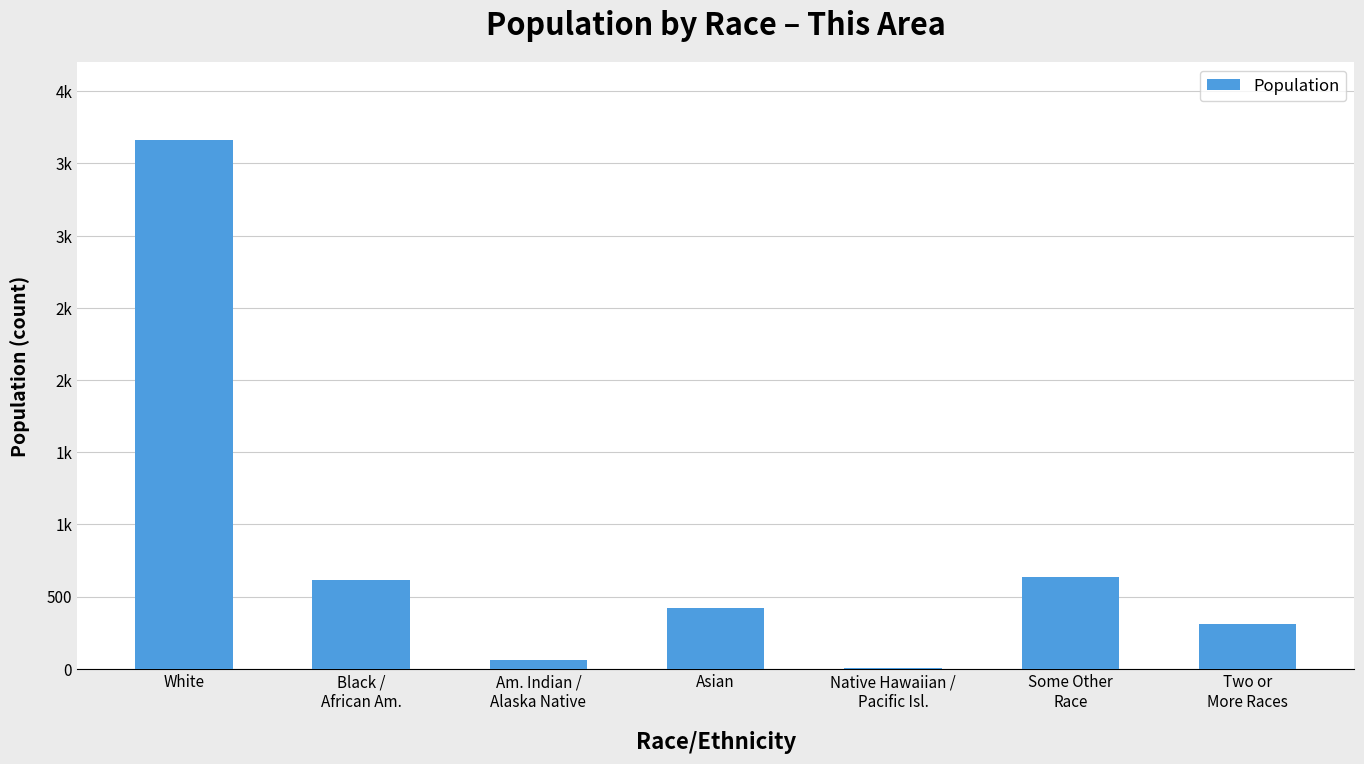

What is the average value?

816